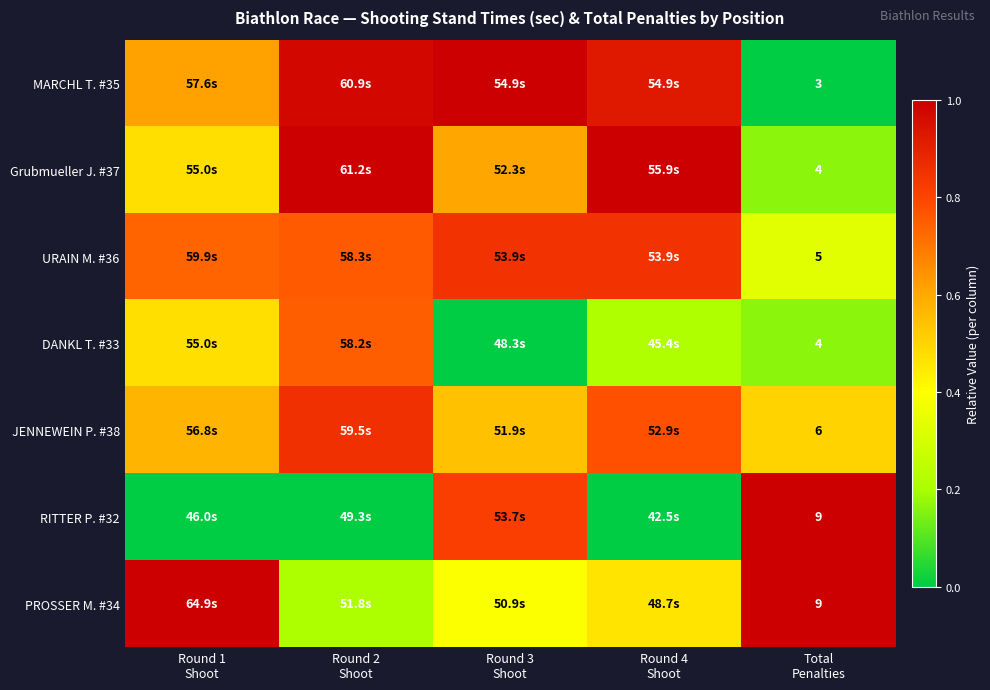

The value of Grubmueller J. #37 at Round 3 Shoot is 0.1. True or false?

False